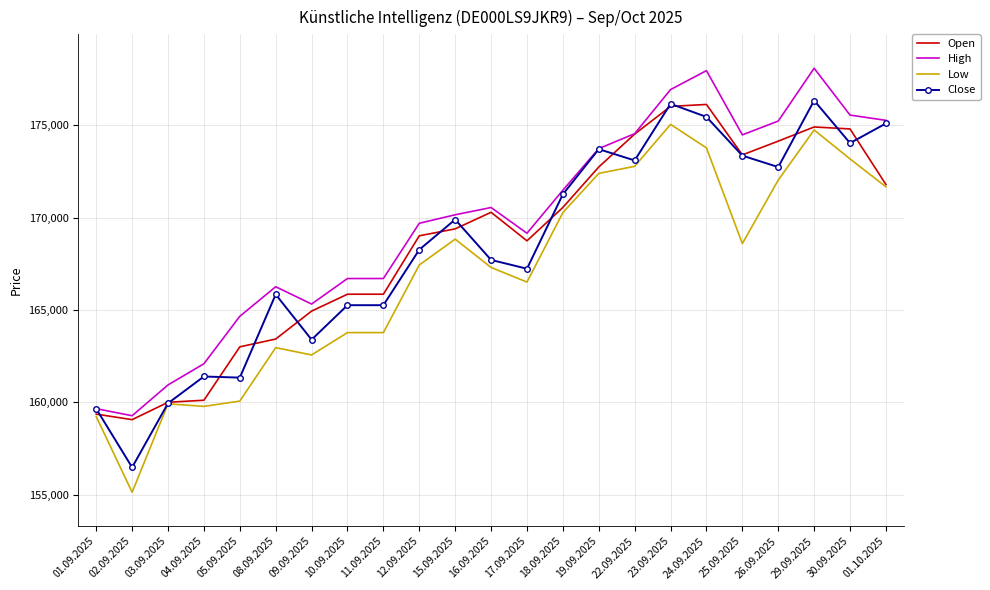

How many distinct data groups are displayed?

4